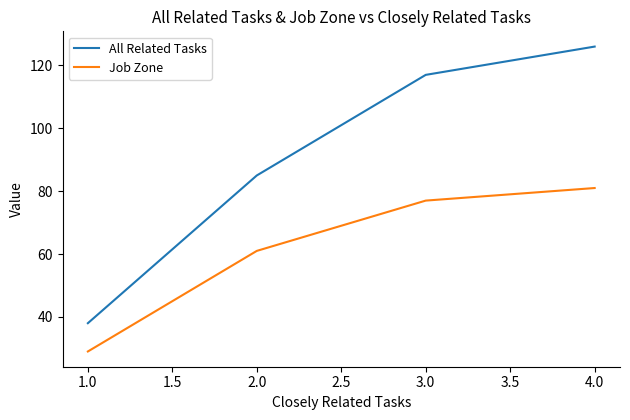

List the labels in order of All Related Tasks value, smallest first.

1.0, 2.0, 3.0, 4.0